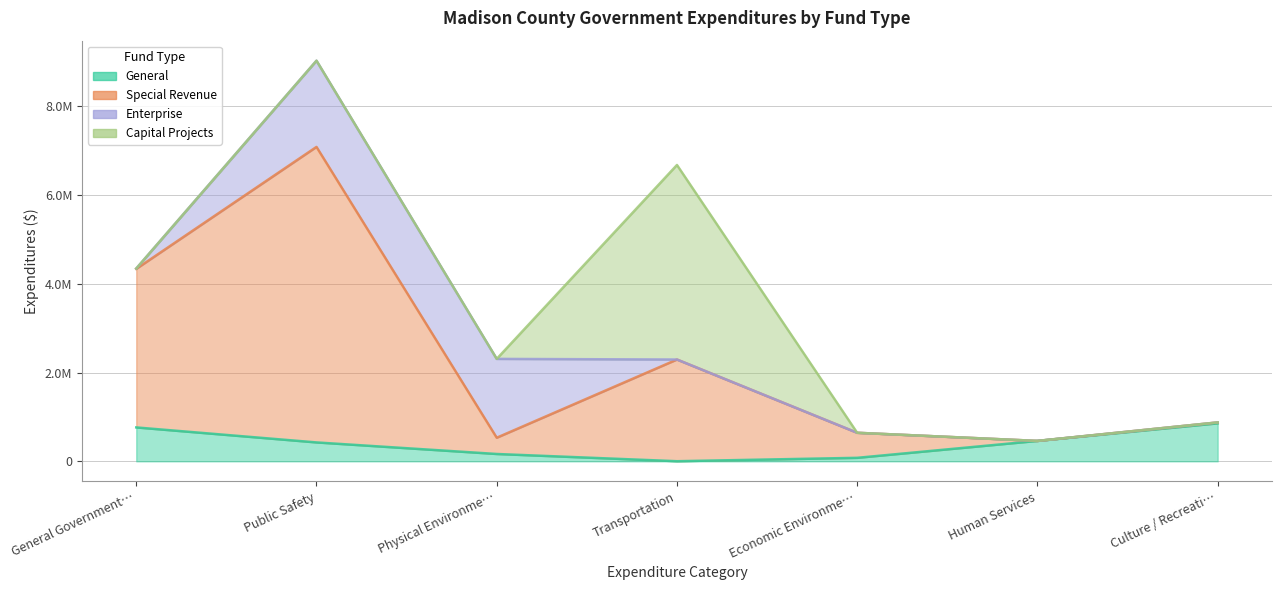

Is the value of General at Economic Environme… greater than the value of Special Revenue at General Government…?

No